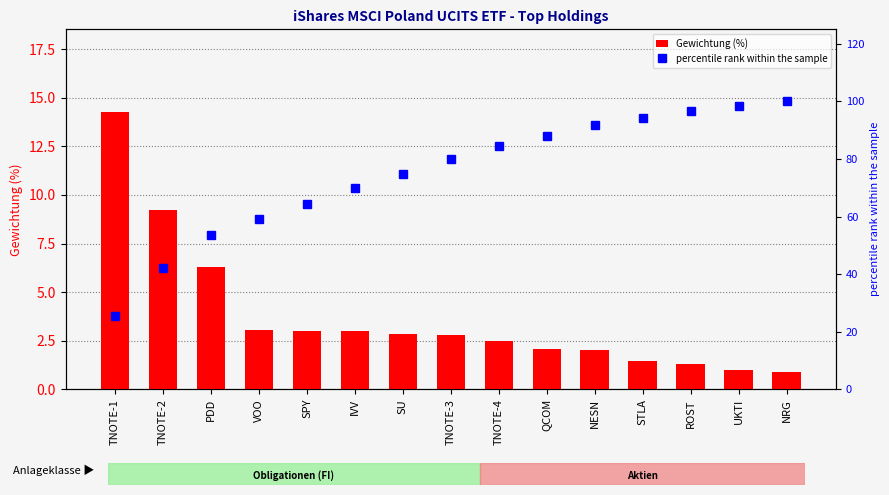

At IVV, list the series in order from largest to smallest.

percentile rank within the sample, Gewichtung (%)